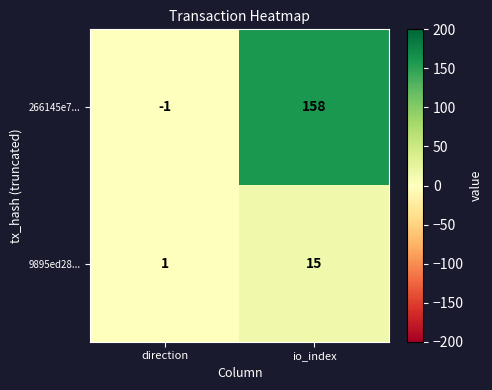

At which label does 266145e7... reach its peak?

io_index